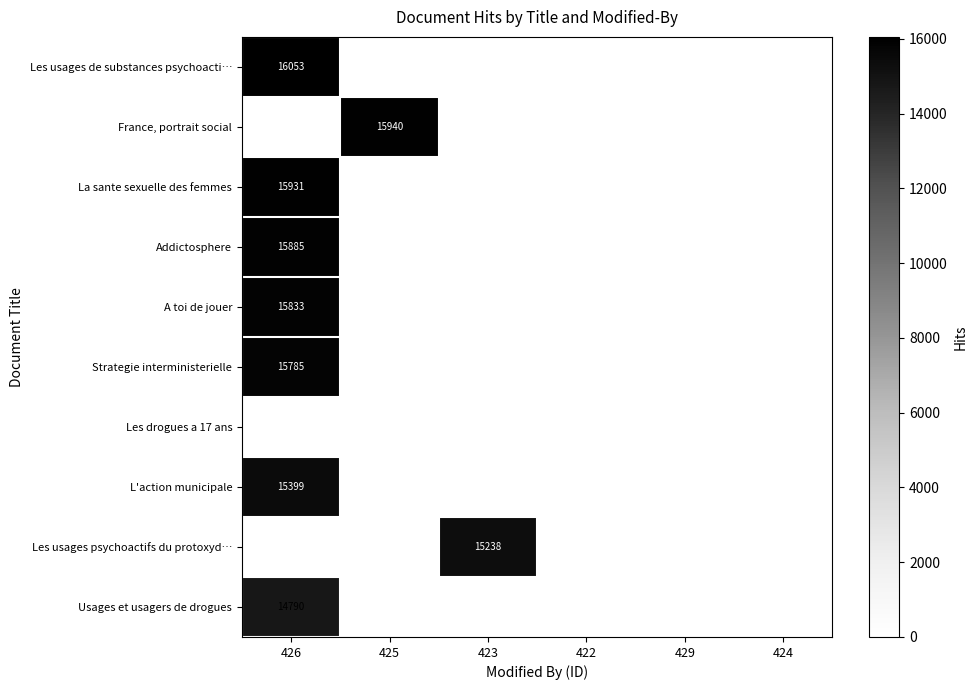

At which category is the sum across all series the highest?

426